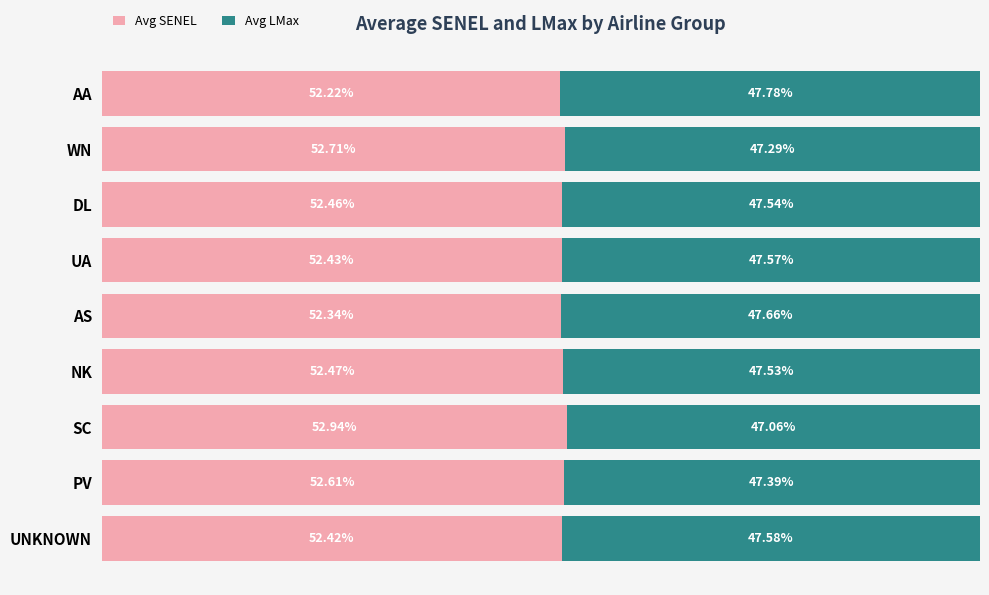

Where is Avg SENEL nearest to the value 52?

AA